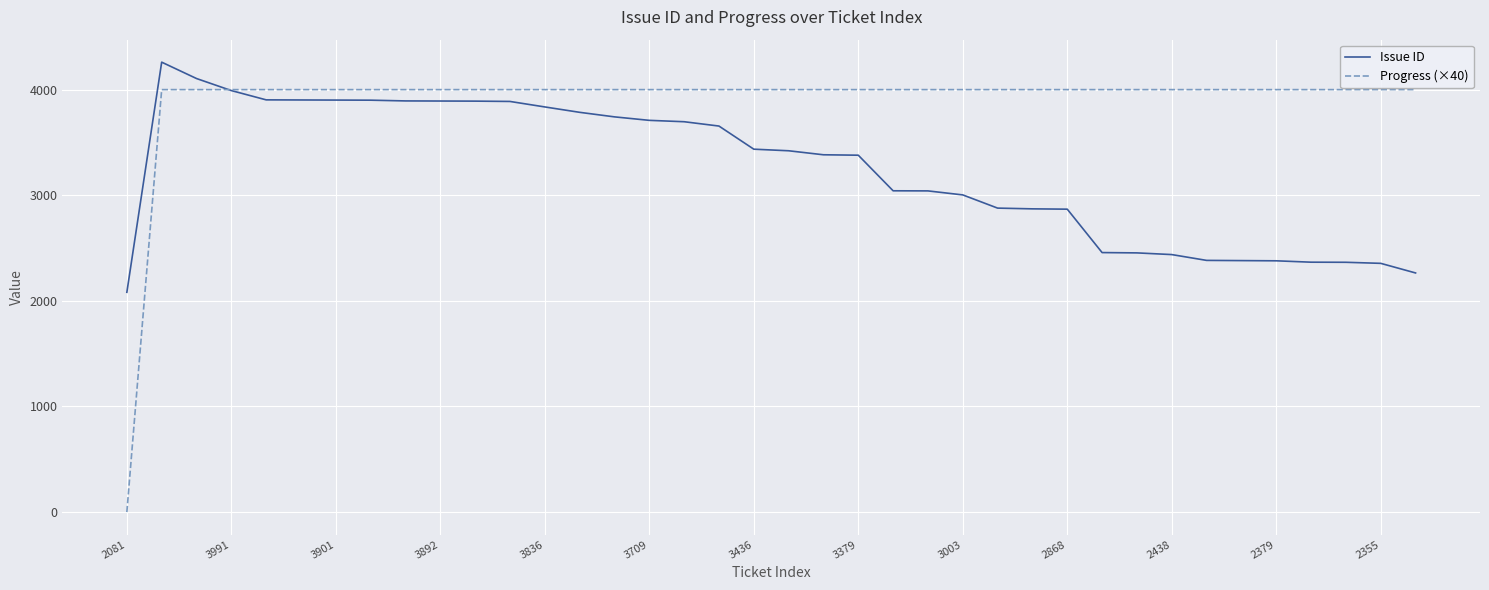

Count the number of categories in the chart.

38